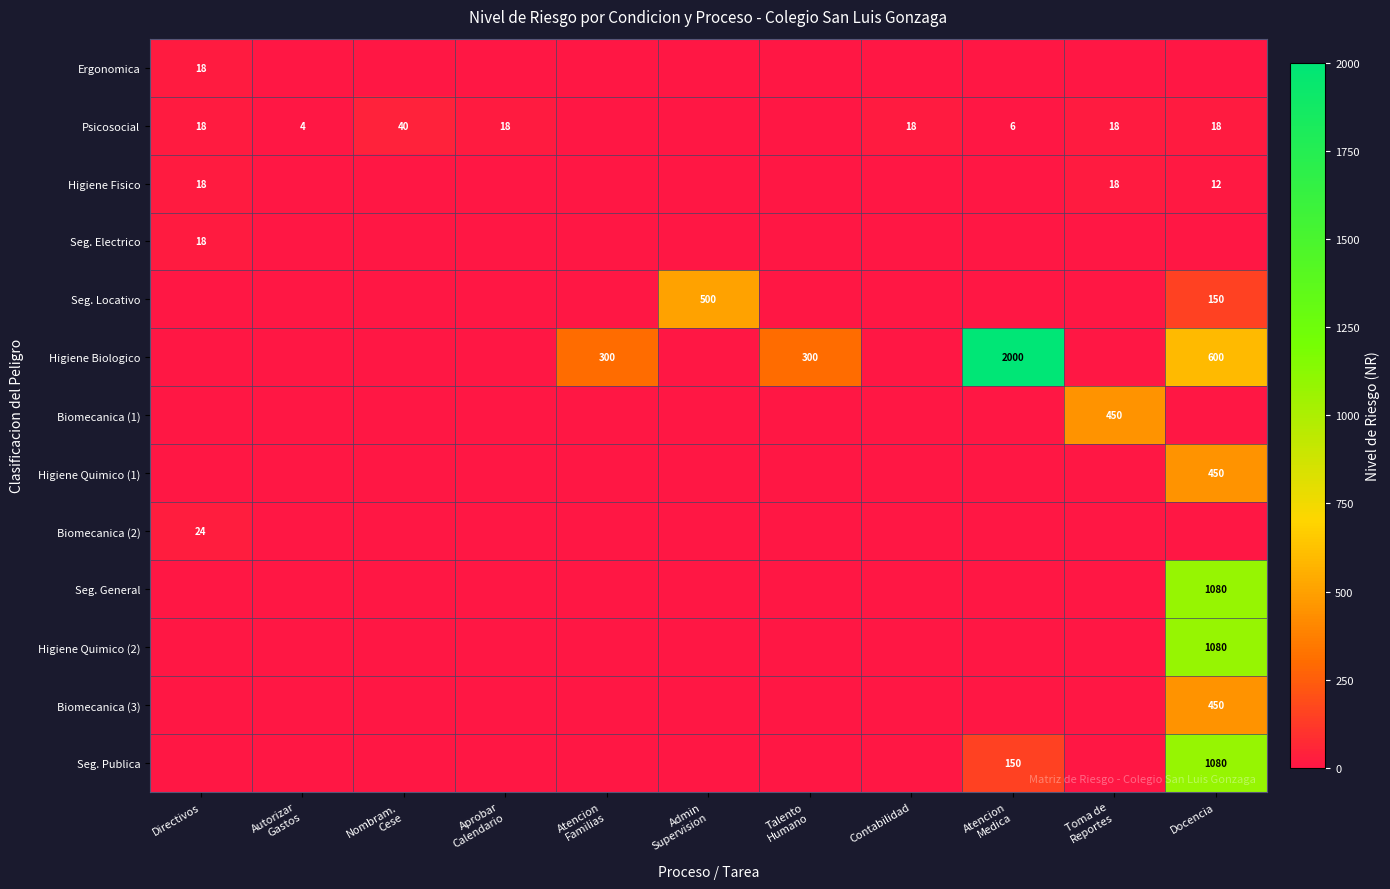

The Higiene Quimico (1) series shows 450 at Docencia. True or false?

True